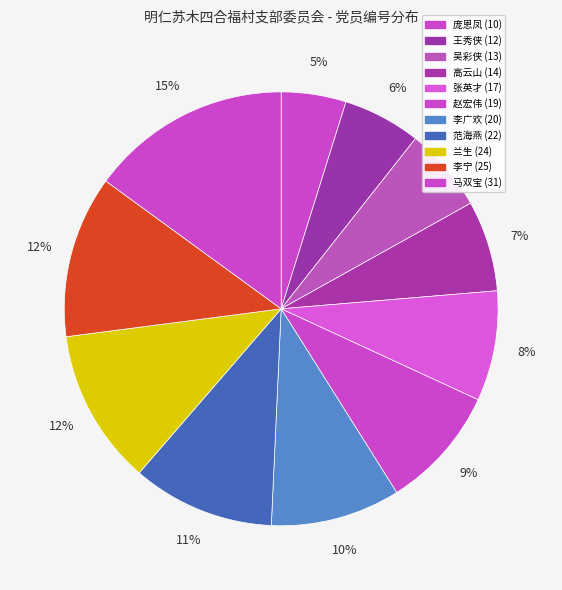

How many segments does this pie chart have?

11